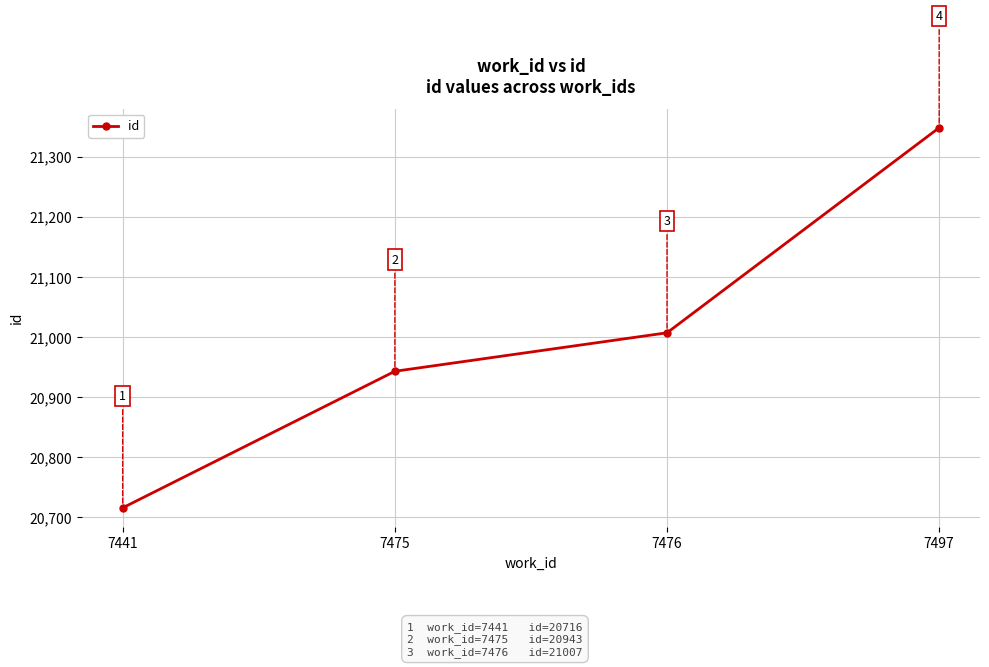

Count the number of categories in the chart.

4